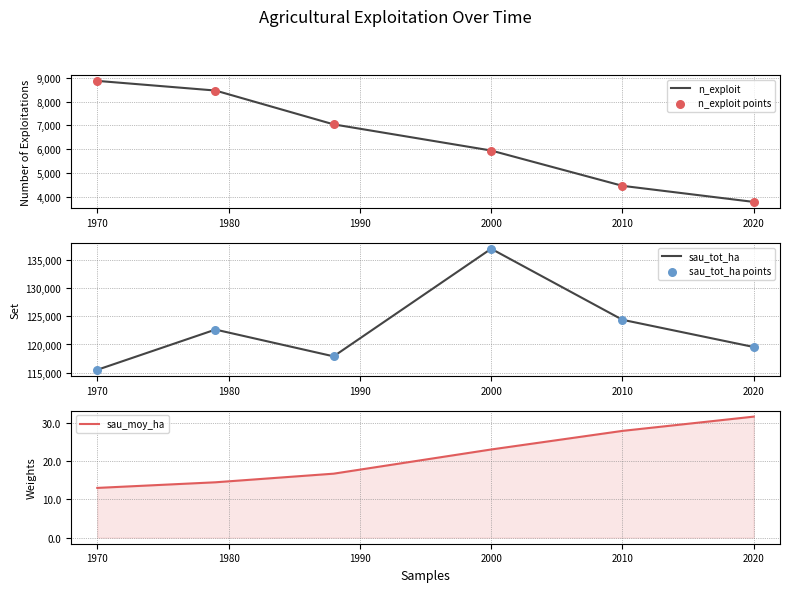

What are all the series names shown in the legend?

n_exploit, n_exploit points, sau_tot_ha, sau_tot_ha points, sau_moy_ha